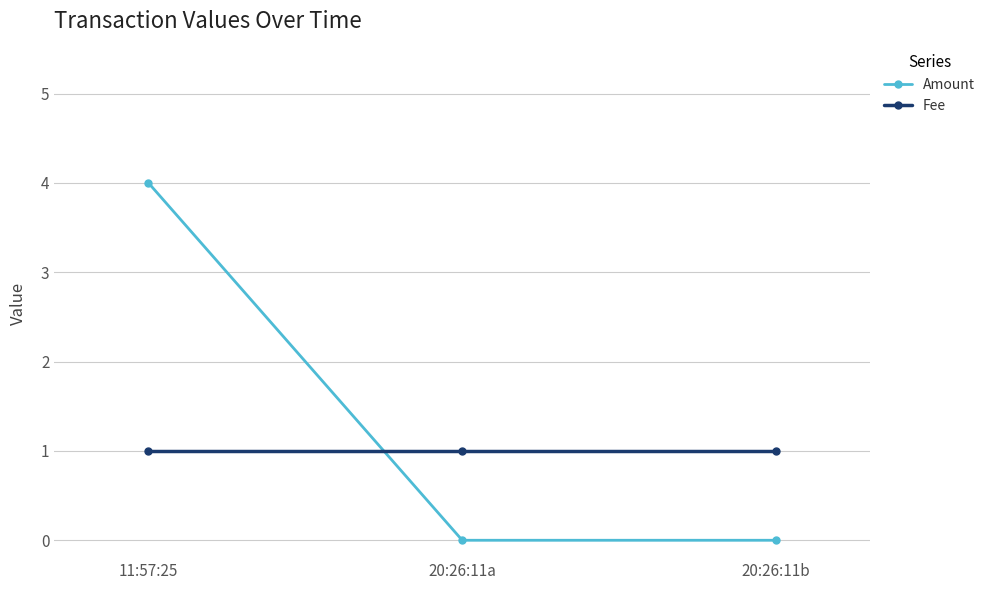

Is the value of Fee at 11:57:25 greater than the value of Amount at 20:26:11b?

Yes